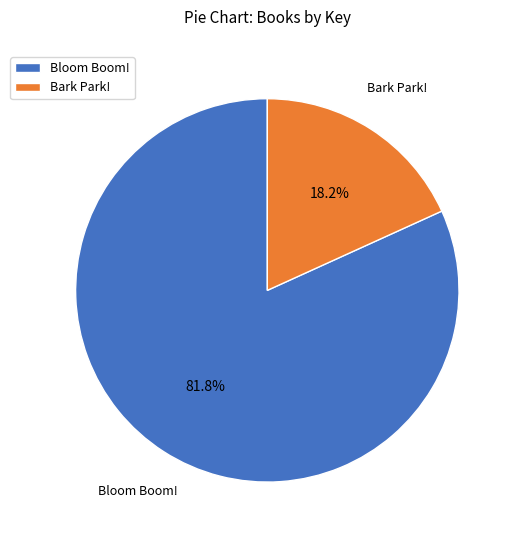

Between Bloom Boom! and Bark Park!, which is larger?

Bloom Boom!